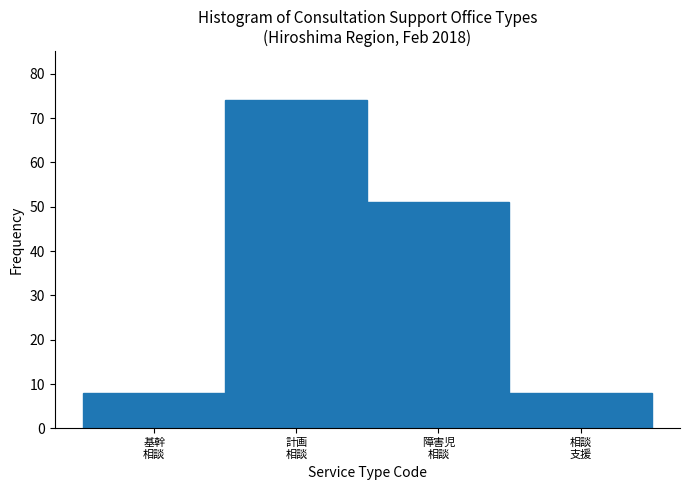

Reading left to right, list all the values displayed in this chart.

8	74	51	8